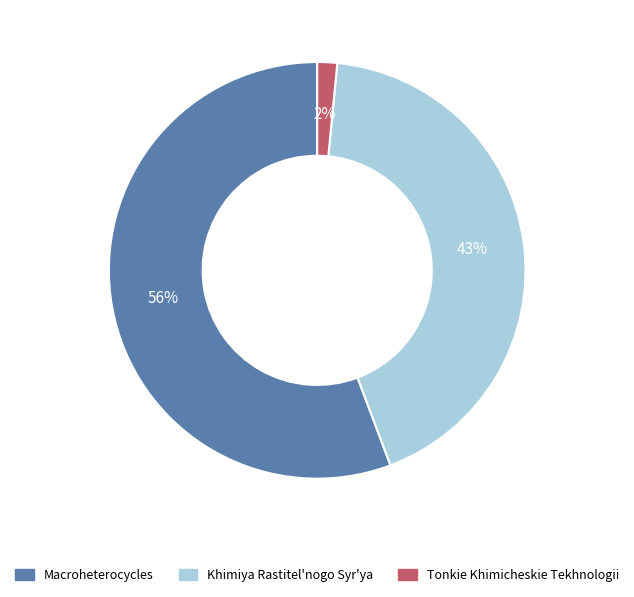

To the nearest percent, what is the average slice percentage?

33%